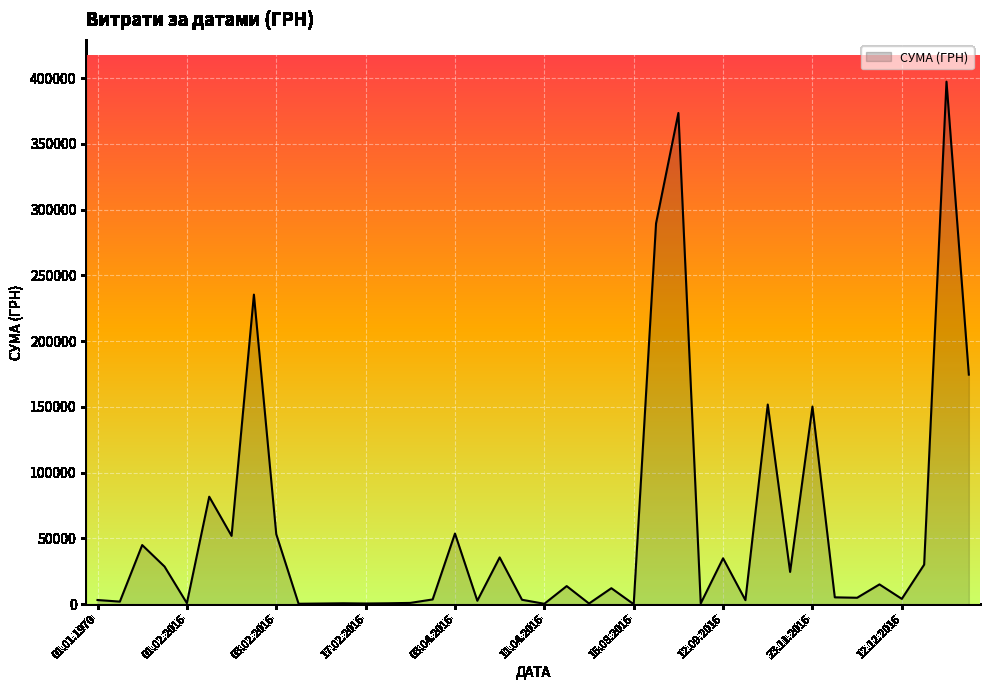

What is the maximum value shown in the chart?

397314.8